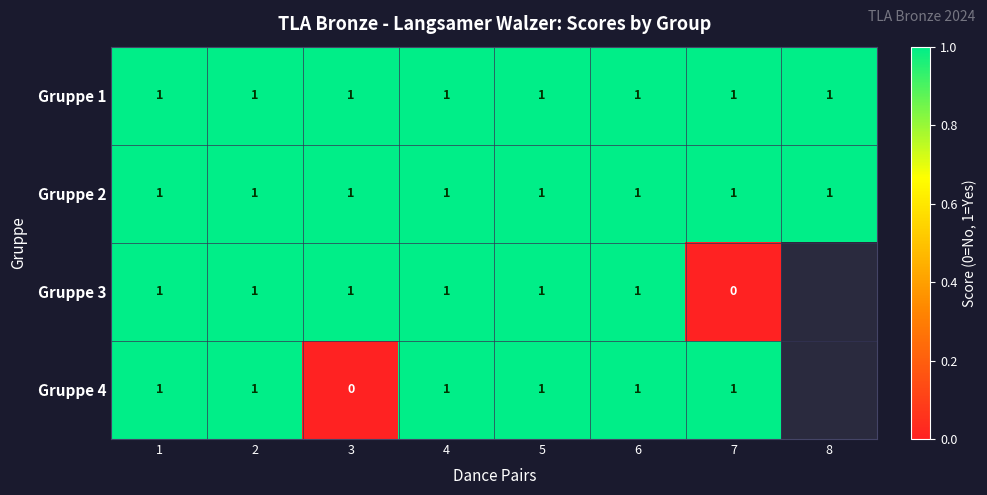

What is the total value across all series at 7?

3